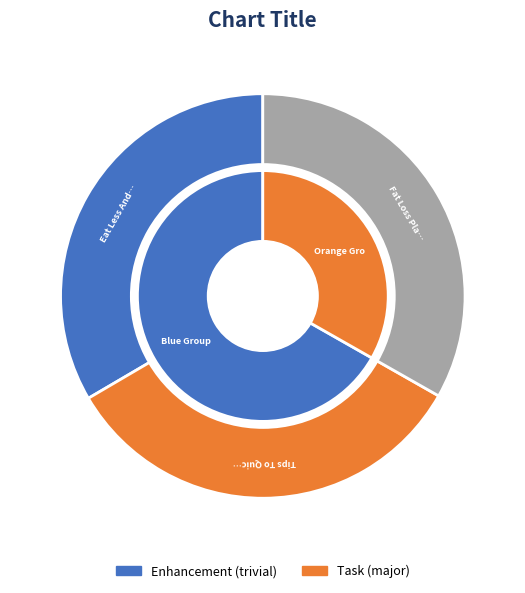

Does any single category account for the majority?

No